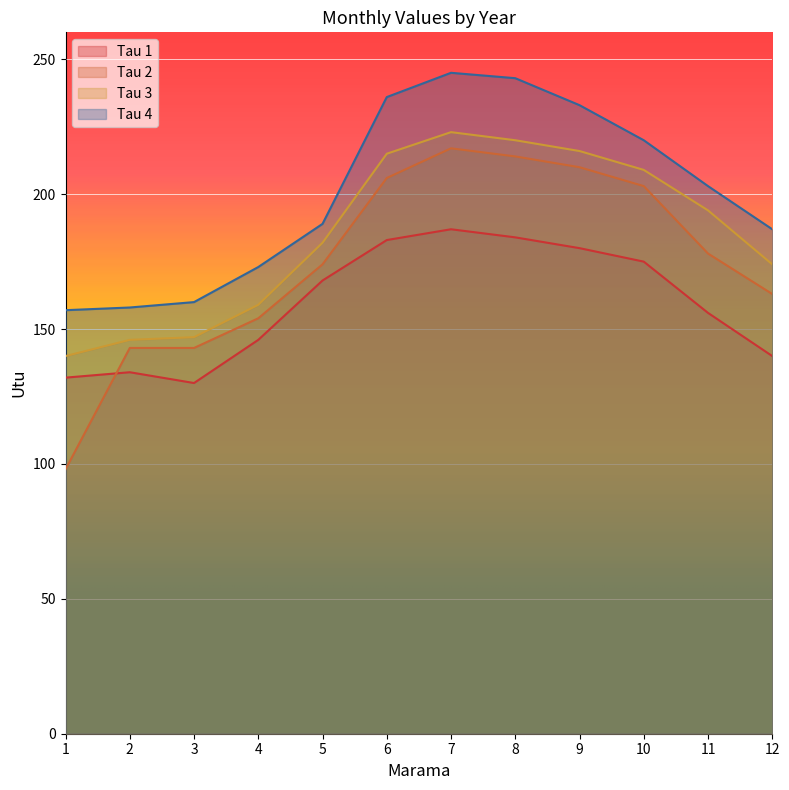

Count the number of data series in this chart.

4